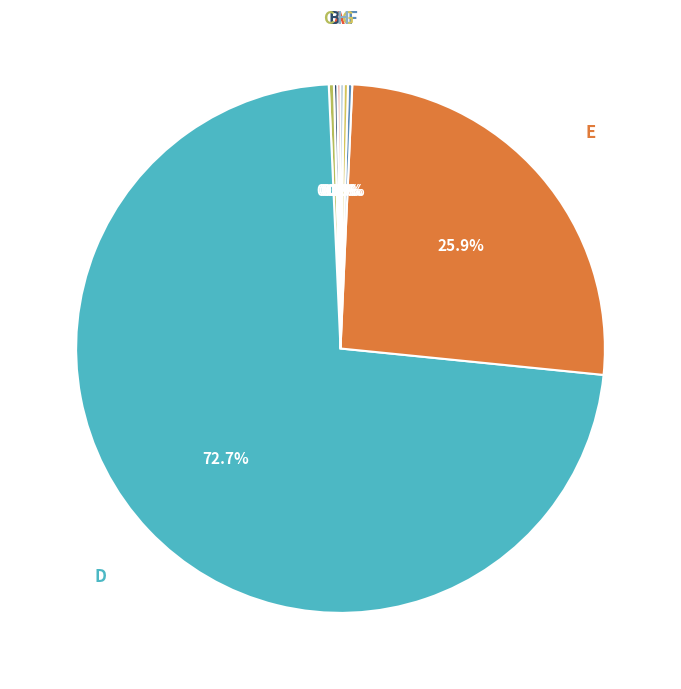

Is there a majority slice in this chart?

Yes